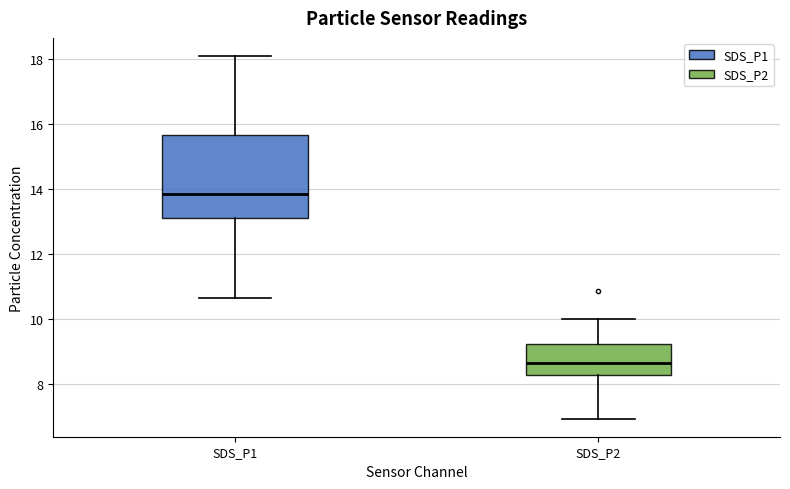

Where is the lower edge of the box for SDS_P2 on the y-axis? The values are not printed on the chart, so give them approximately, as read against the axis.

8.2